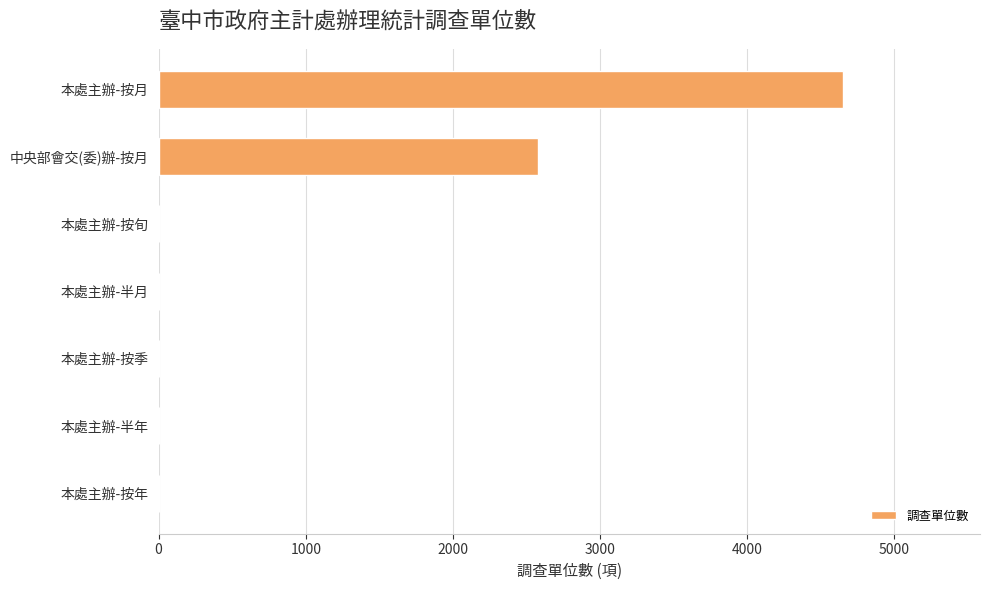

True or false: the data shows 0 at 本處主辦-半月.

True